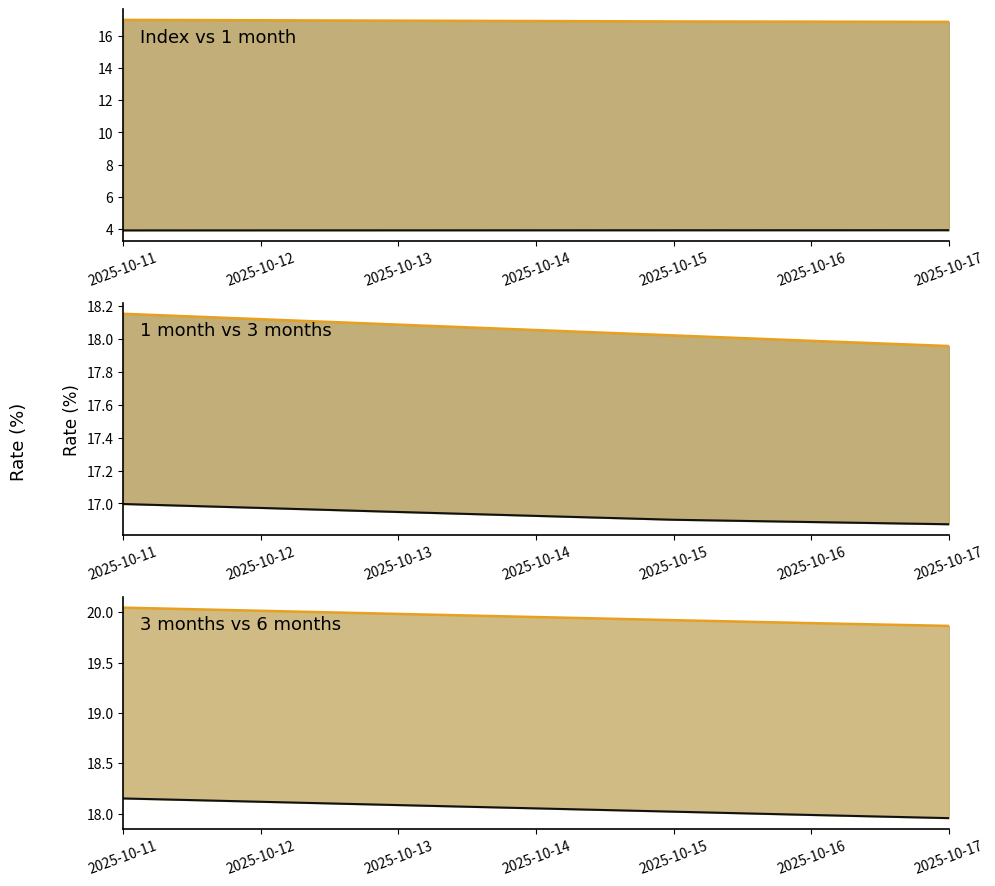

The 3 months line series shows 18.0 at 2025-10-15. True or false?

True